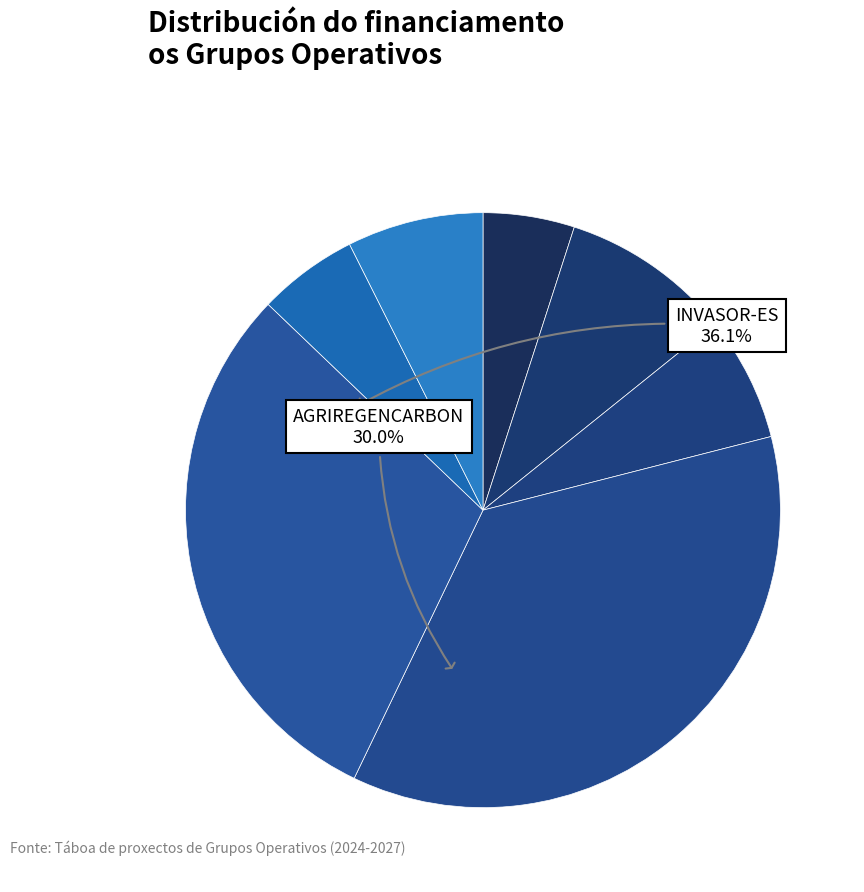

What is the smallest slice in the pie chart?

OVITRONIC